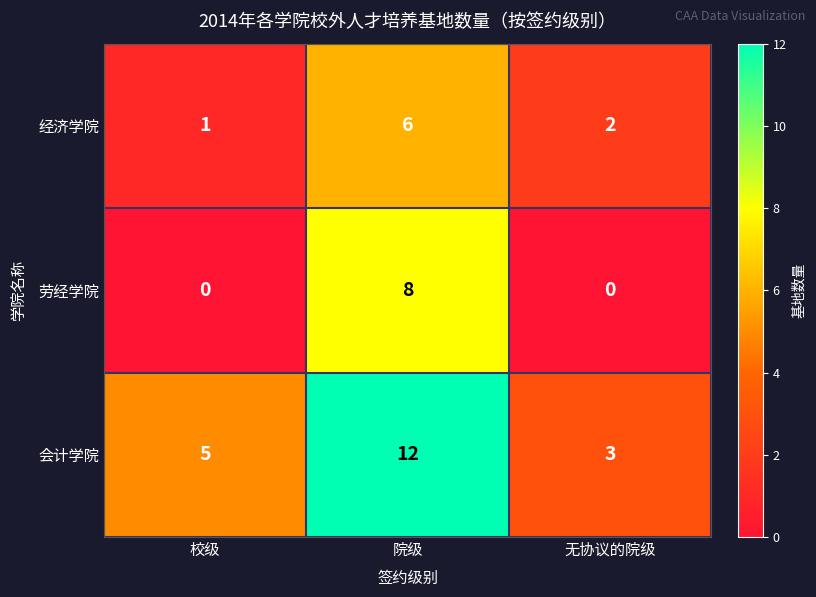

At how many categories does at least one series exceed 0?

3